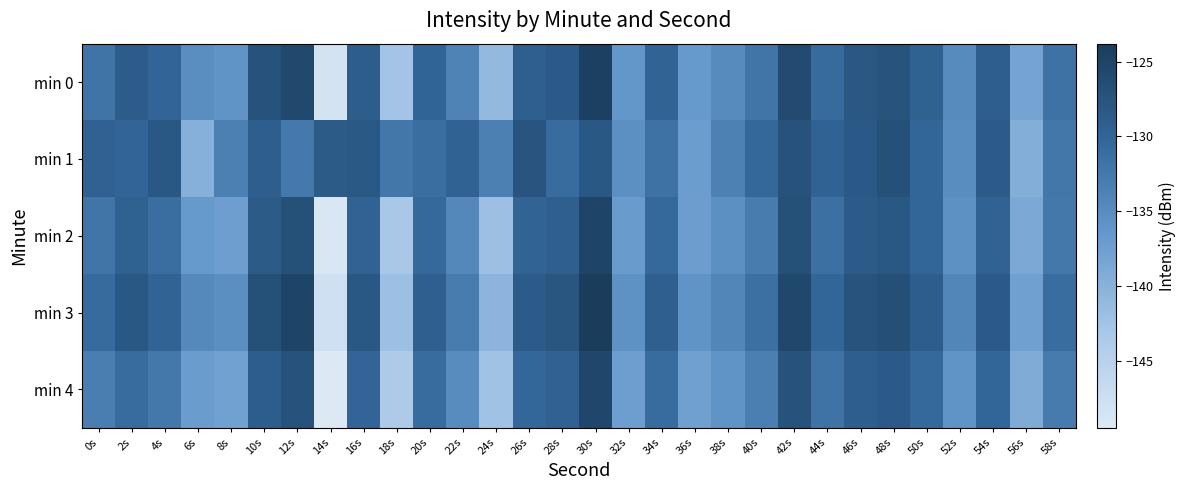

Rank the series at 26s from highest to lowest value.

min 1, min 3, min 0, min 2, min 4